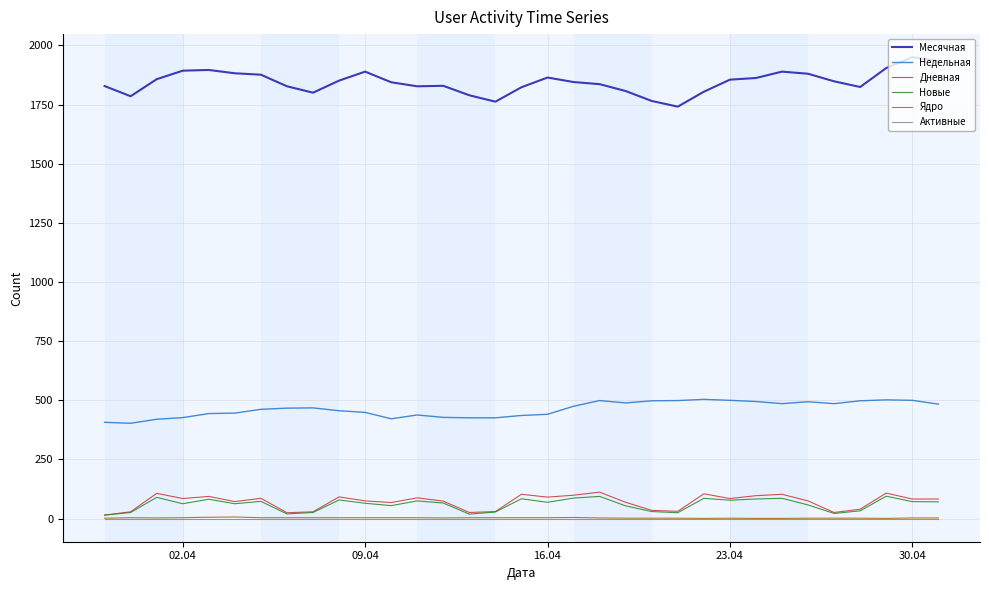

True or false: Недельная and Новые intersect in this chart.

False